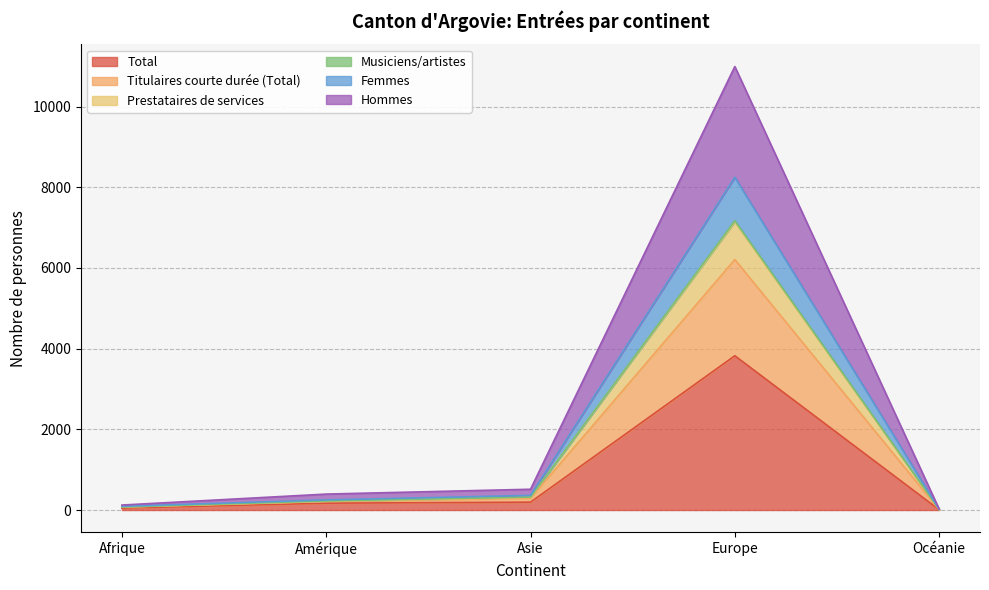

True or false: Femmes and Prestataires de services cross at least once.

False